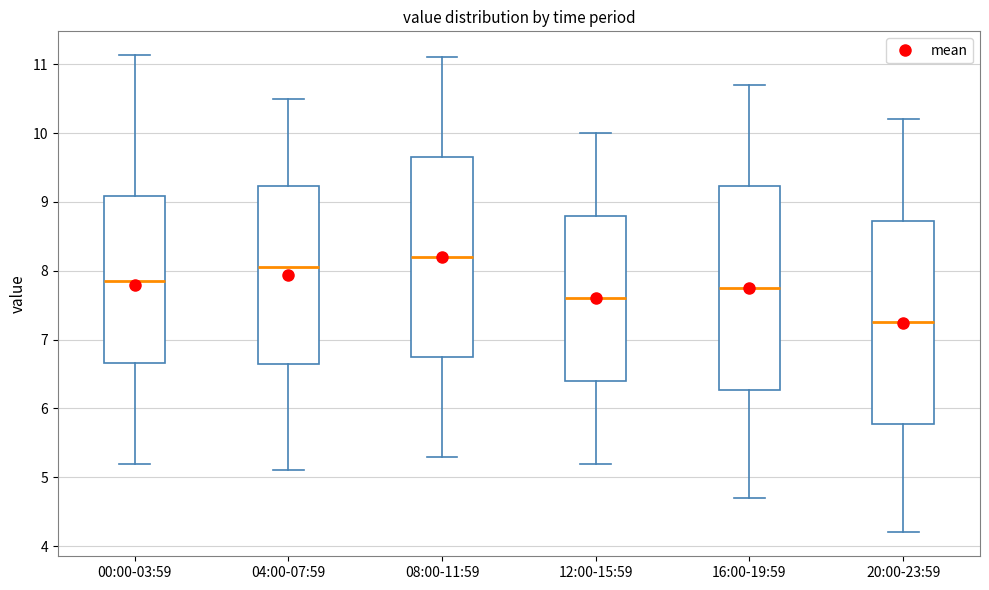

Which box's median line is the highest?

08:00-11:59